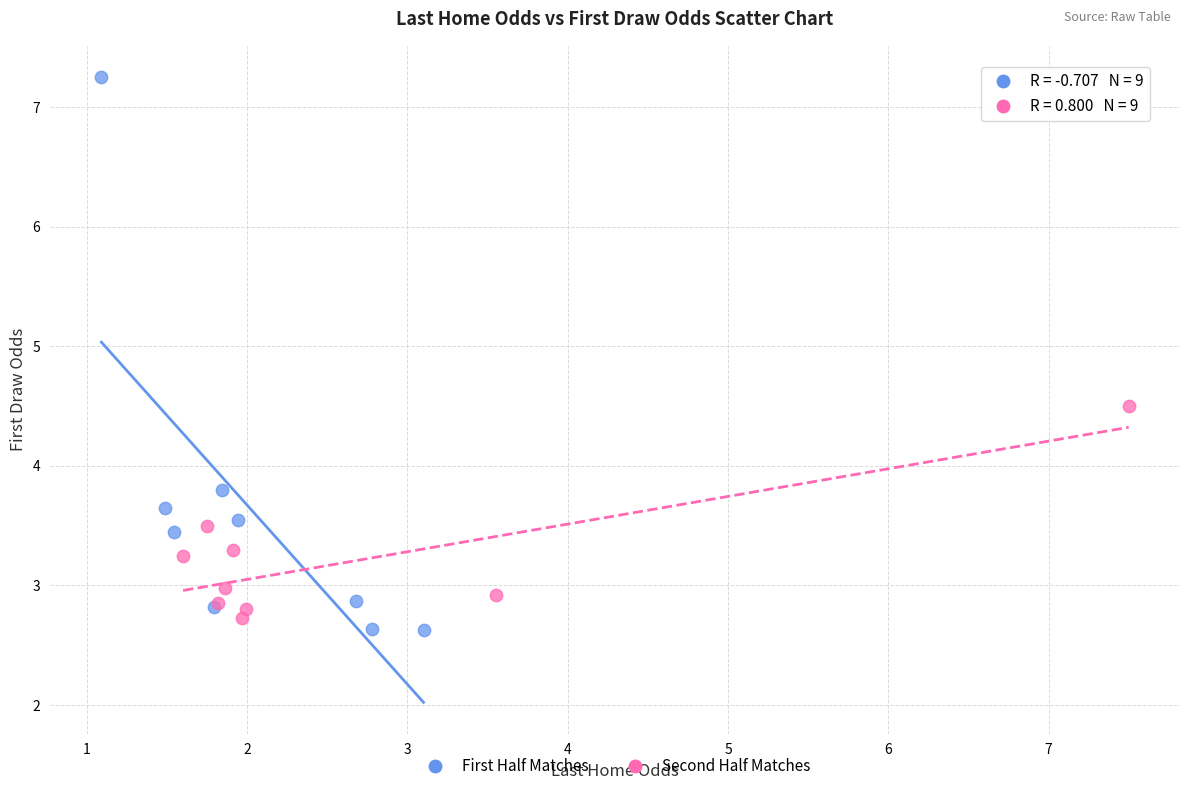

Which series has the largest Y range (max minus min)?

First Half Matches